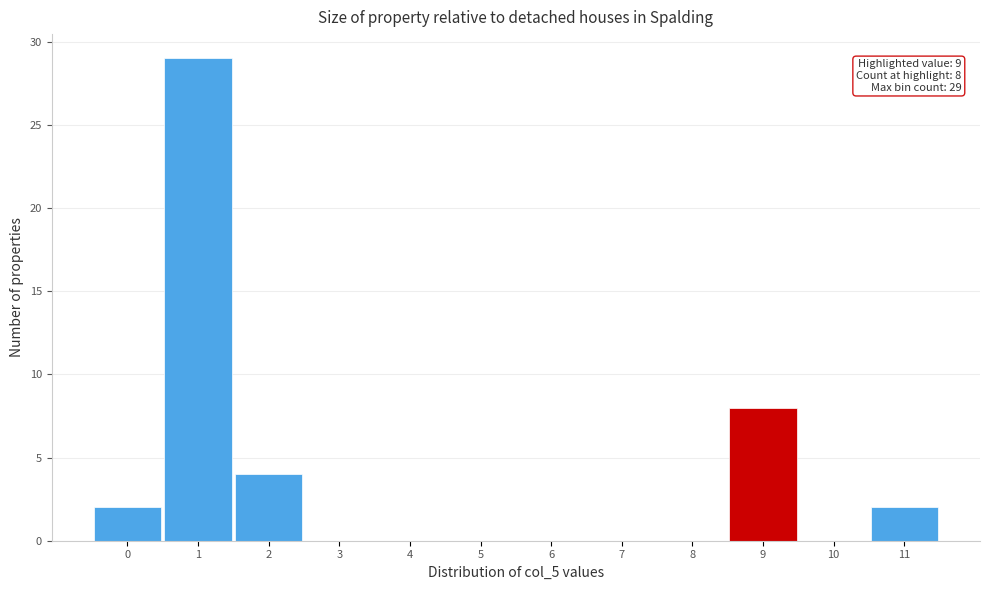

Reading left to right, list all the values displayed in this chart.

0=2	1=29	2=4	3=0	4=0	5=0	6=0	7=0	8=0	9=8	10=0	11=2